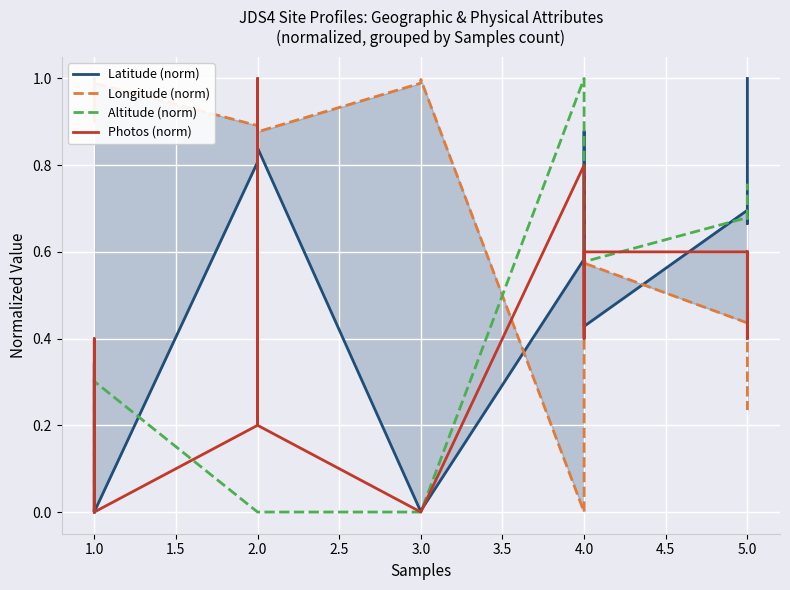

Which series changed the most between 1.0 and 5.0?

Latitude (norm)